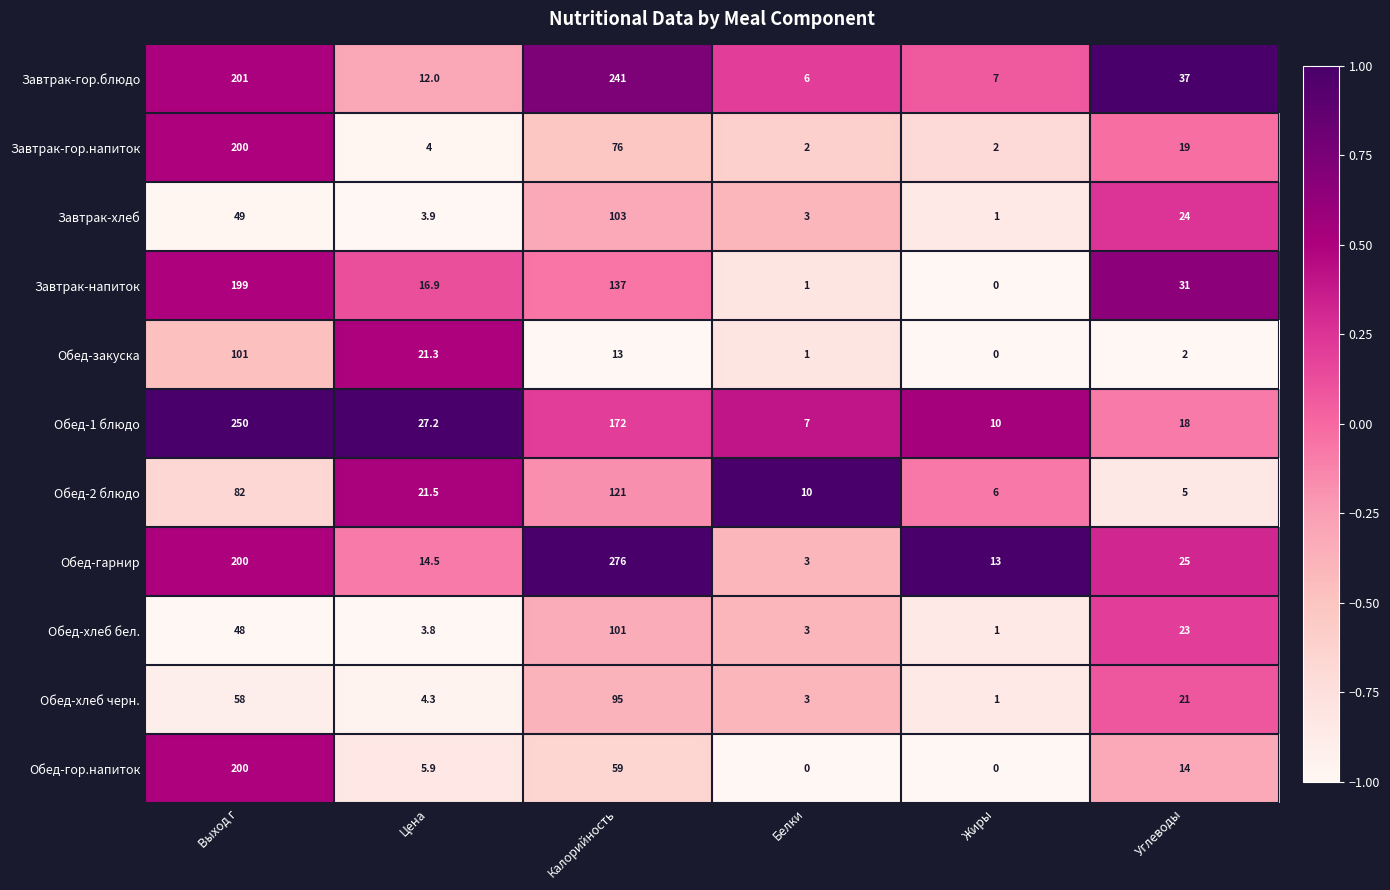

Is the value of Обед-хлеб черн. at Углеводы greater than the value of Обед-хлеб бел. at Выход г?

No